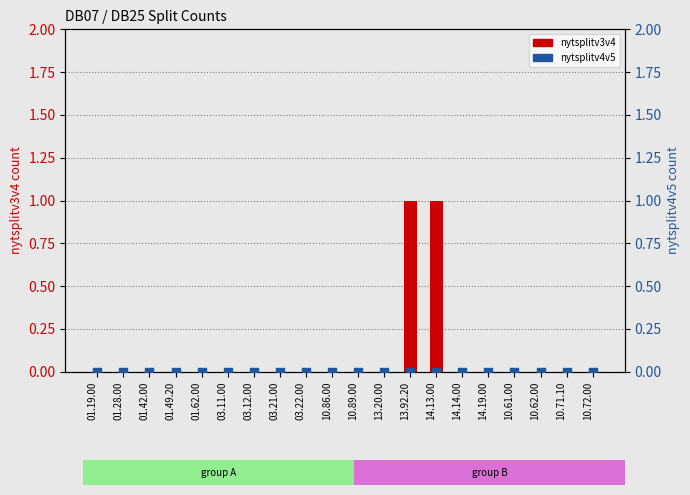

Which series reaches the maximum Y coordinate?

nytsplitv3v4